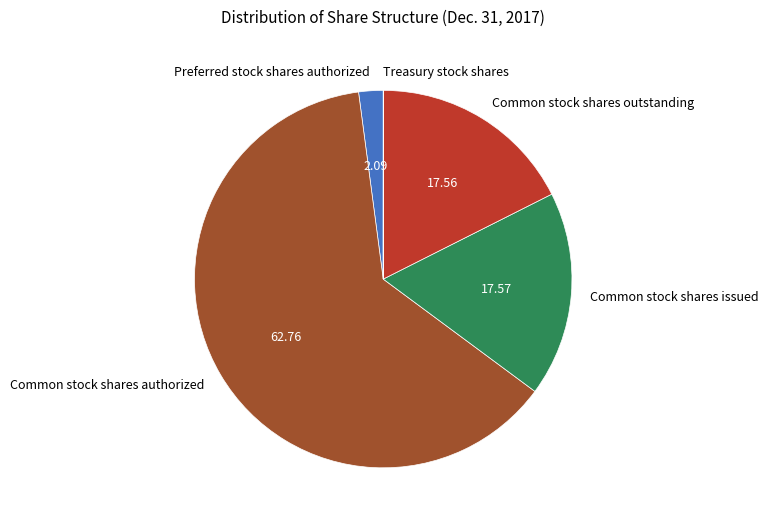

Does any single category account for the majority?

Yes